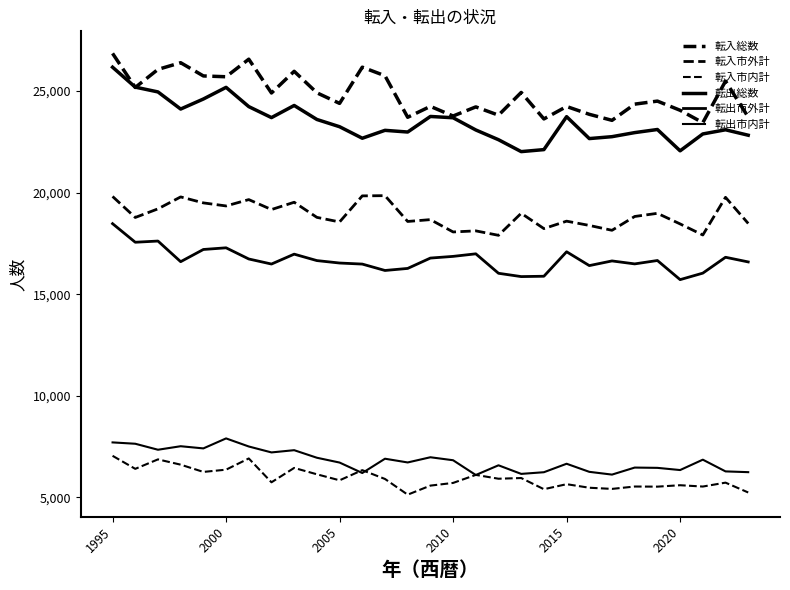

What is the value of the 転出総数 point at the 21st from the left?

23741